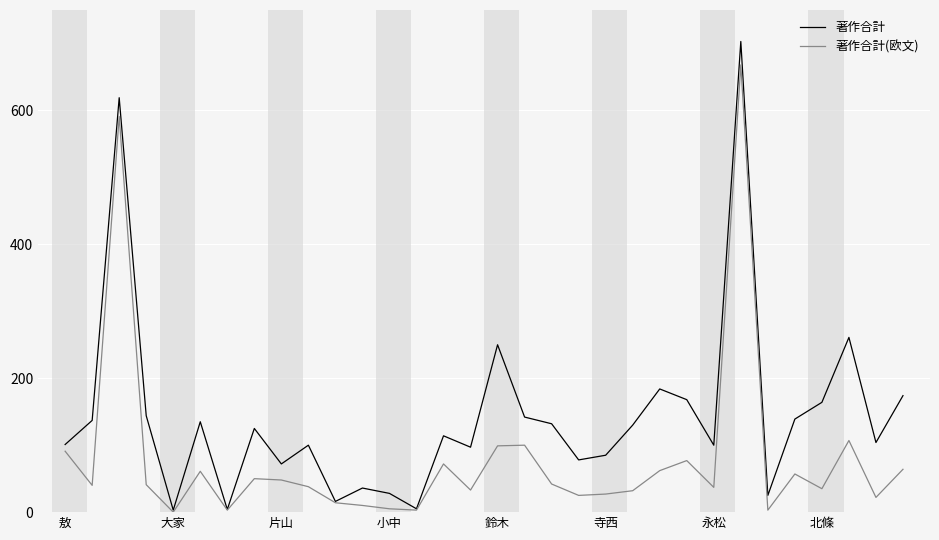

Which series has the widest spread of values?

著作合計